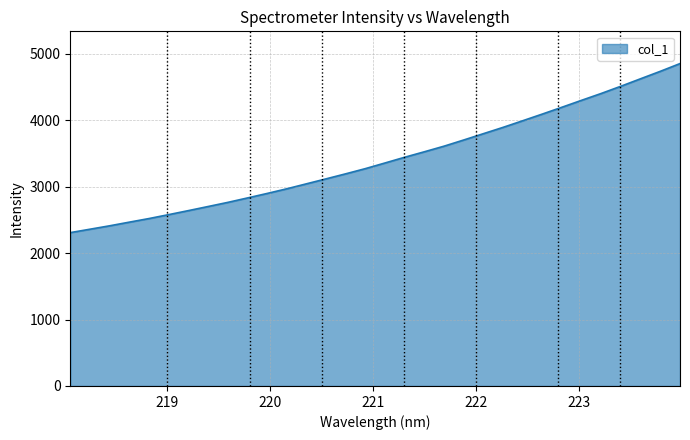

Reading right to left, what are all the values shown in this chart?

4851.4	4735.3	4623.7	4511.5	4402.8	4299.7	4195.3	4092.3	3991.7	3892.0	3797.1	3702.0	3609.1	3524.8	3442.5	3356.4	3271.2	3193.0	3117.2	3042.2	2967.3	2897.1	2829.4	2762.6	2700.5	2638.8	2578.5	2519.5	2465.3	2410.3	2358.9	2307.7